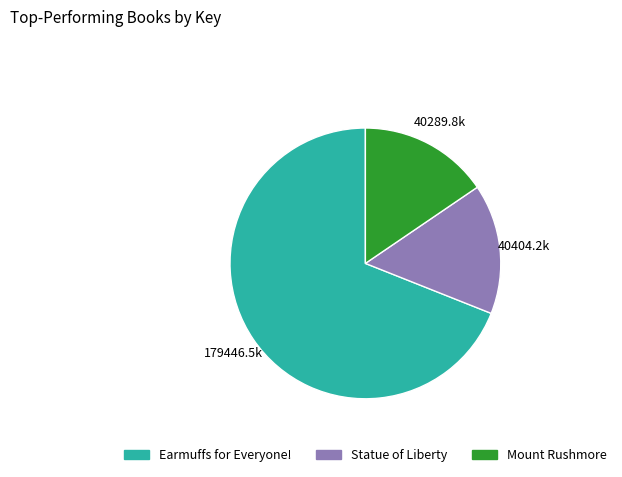

Which has a higher value, Earmuffs for Everyone! or Mount Rushmore?

Earmuffs for Everyone!